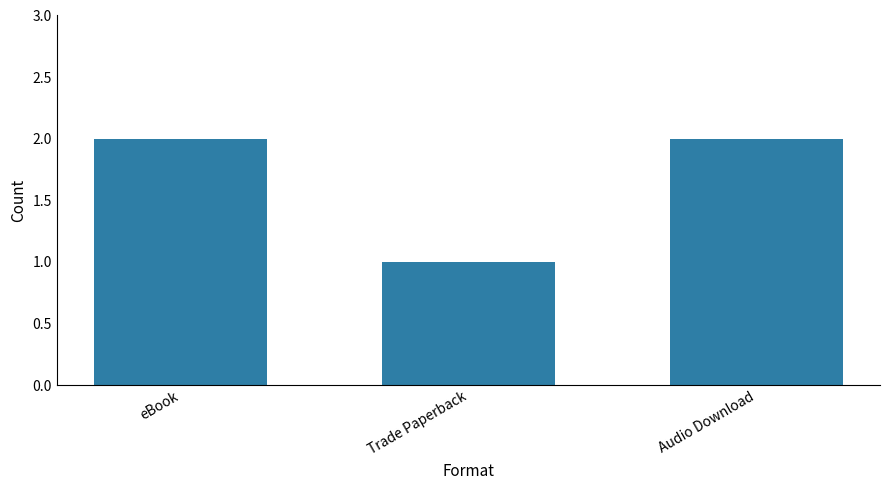

What is the label of the 1st bar from the left?

eBook